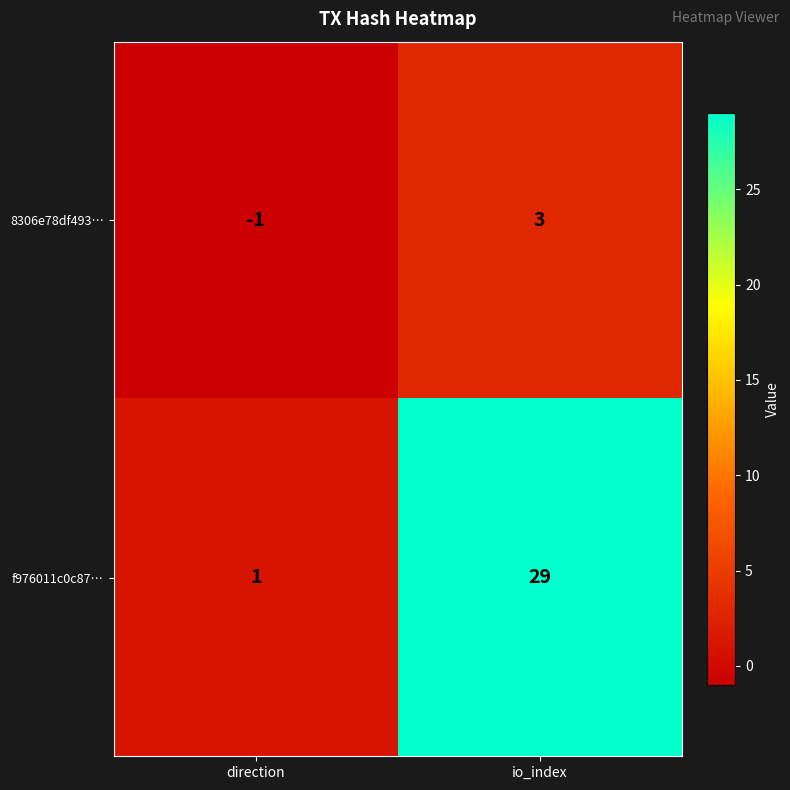

The 8306e78df493… series shows 0 at direction. True or false?

False